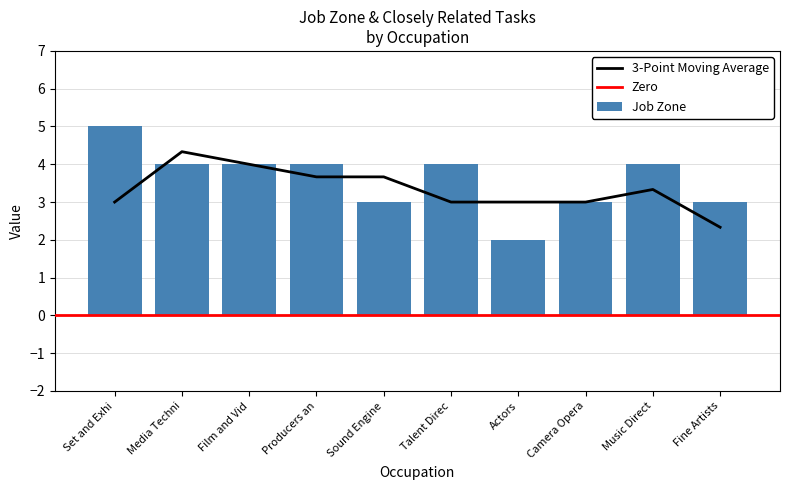

What is the approximate value of Job Zone at Sound Engine?

3